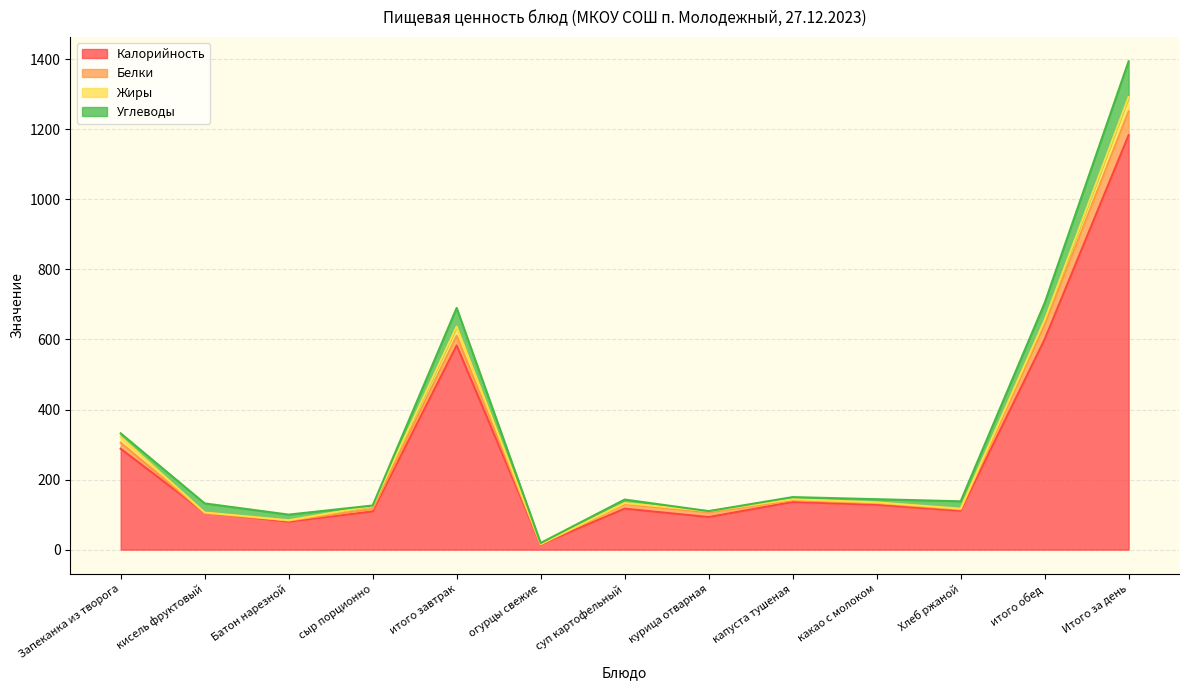

What is the sum of the Белки values at суп картофельный and сыр порционно?

20